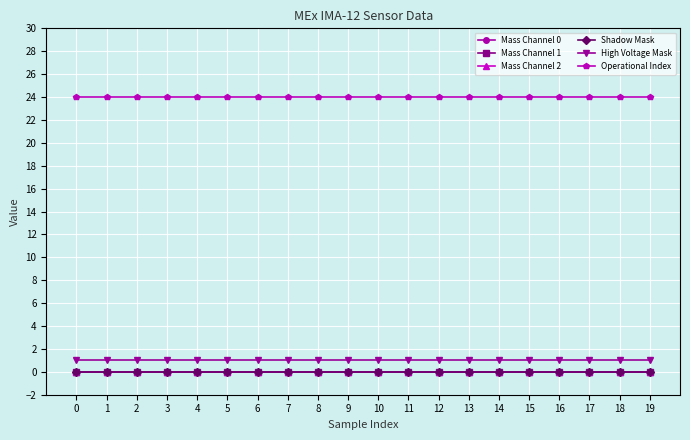

Which series has the widest spread of values?

Mass Channel 0